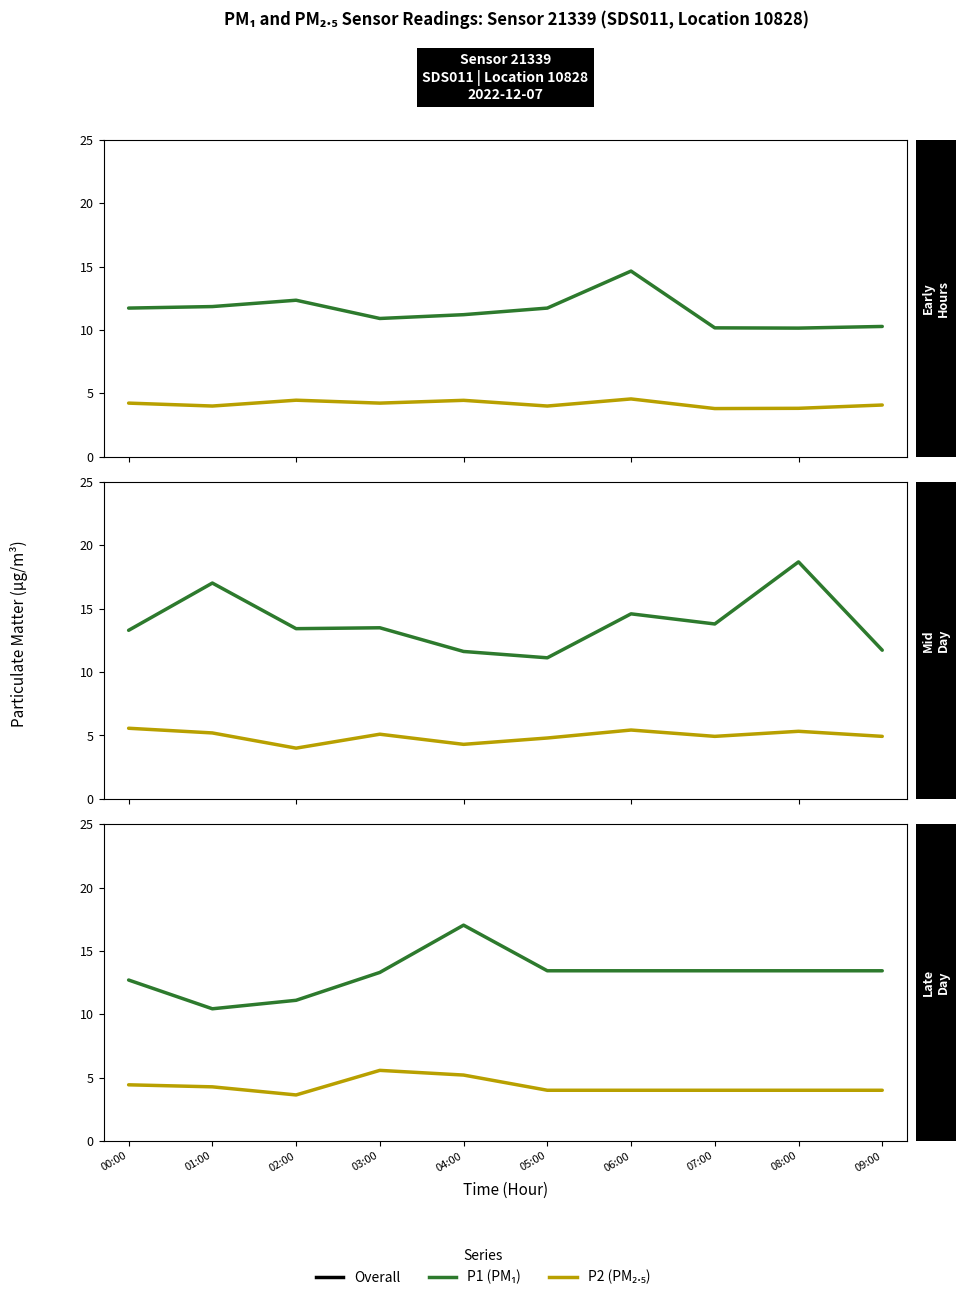

What is the difference between the P1 values at 05:00 and 00:00?

0.7